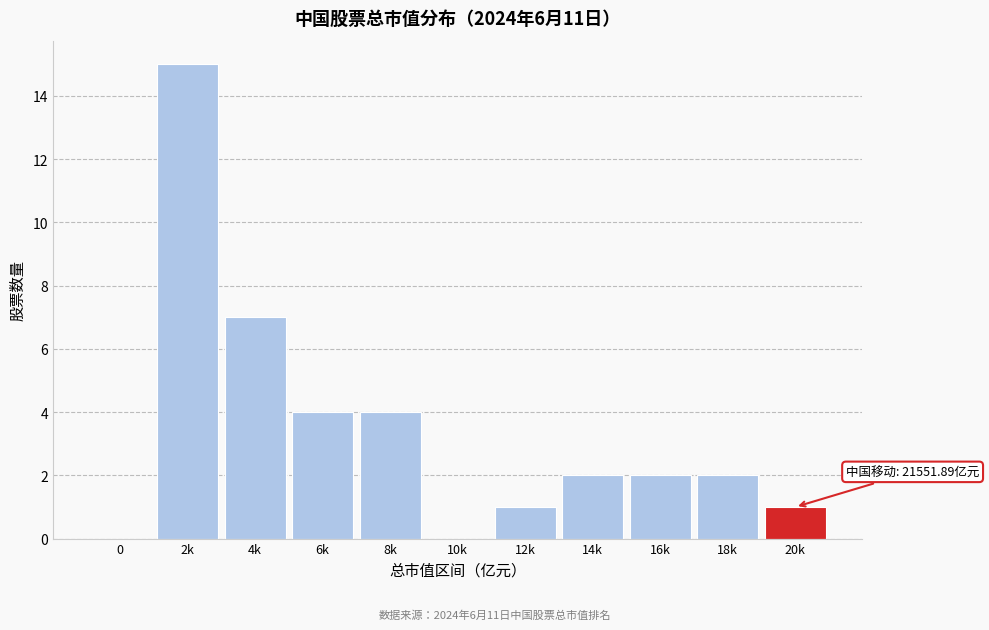

Reading right to left, extract all data points from this chart.

20k=1	18k=2	16k=2	14k=2	12k=1	10k=0	8k=4	6k=4	4k=7	2k=15	0=0